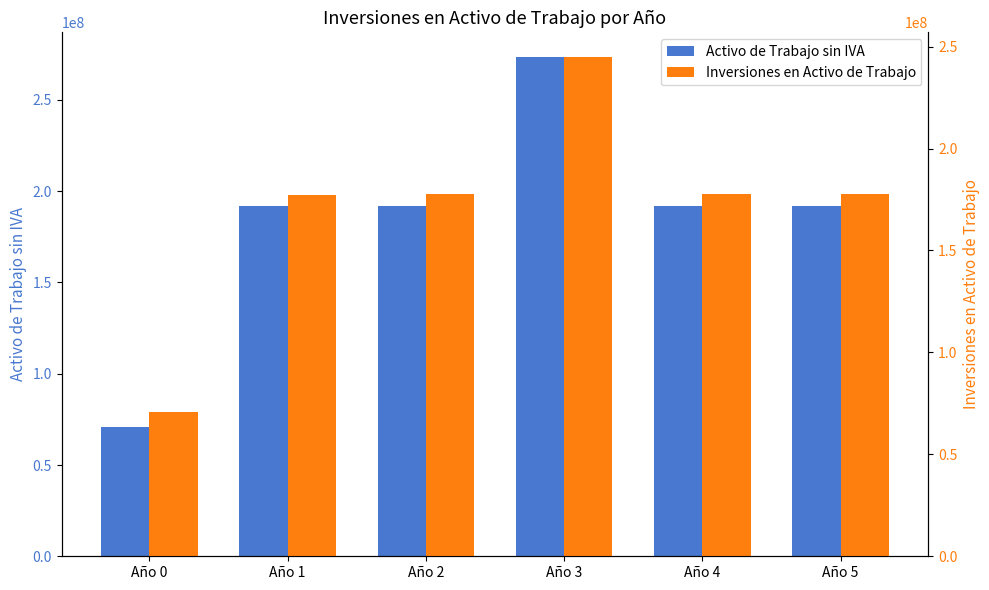

Reading right to left, extract all data points from this chart.

Activo de Trabajo sin IVA: Año 5=191660077.1	Año 4=191660077.1	Año 3=273392110.0	Año 2=191660077.1	Año 1=191790922.9	Año 0=70943826.4
Inversiones en Activo de Trabajo: Año 5=177584146.4	Año 4=177576091.4	Año 3=244775856.9	Año 2=177586825.6	Año 1=177186222.4	Año 0=70943826.4